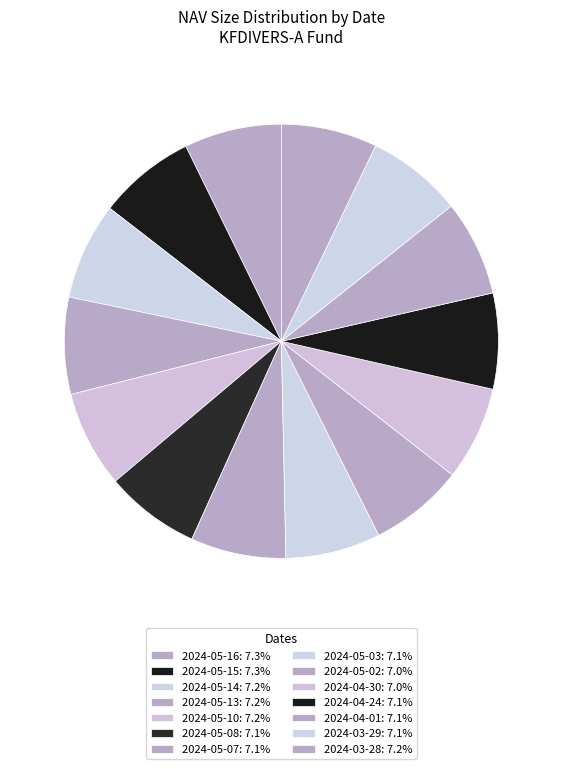

Combined, what portion of the pie is 2024-05-03 and 2024-04-01?

14.2%